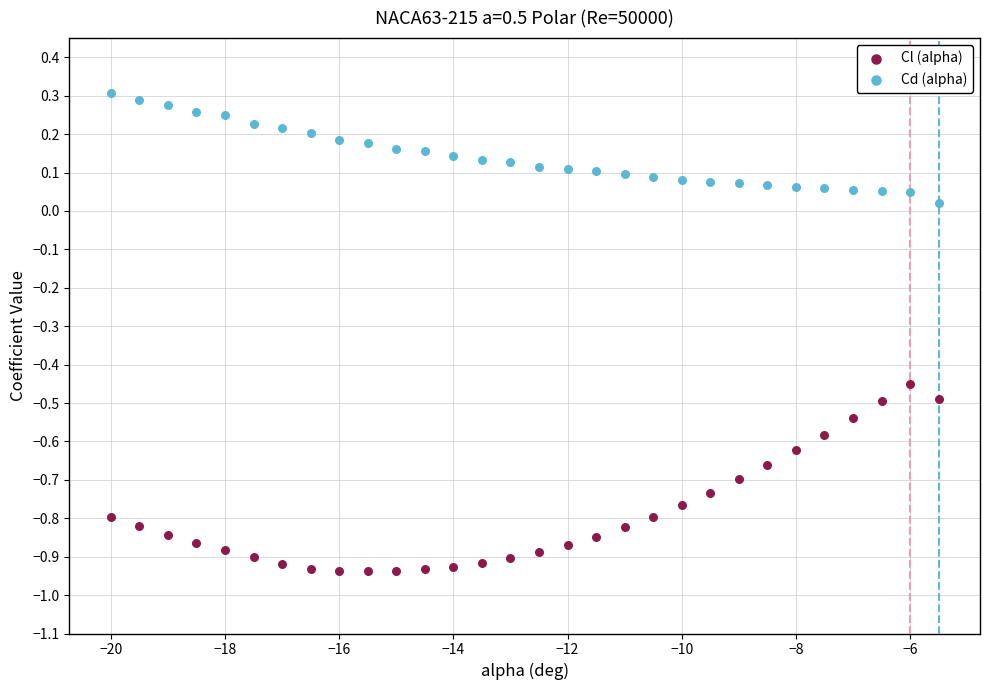

Which series reaches the maximum Y coordinate?

Cd (alpha)